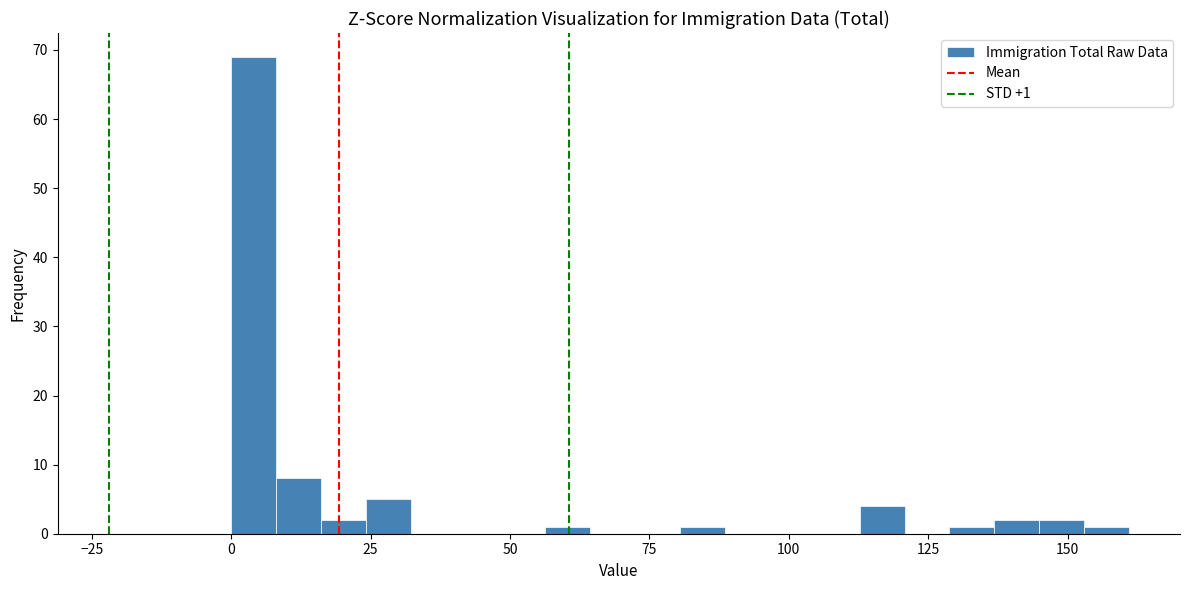

Read against the x-axis, roughly where is the centre of the tallest bar?

5